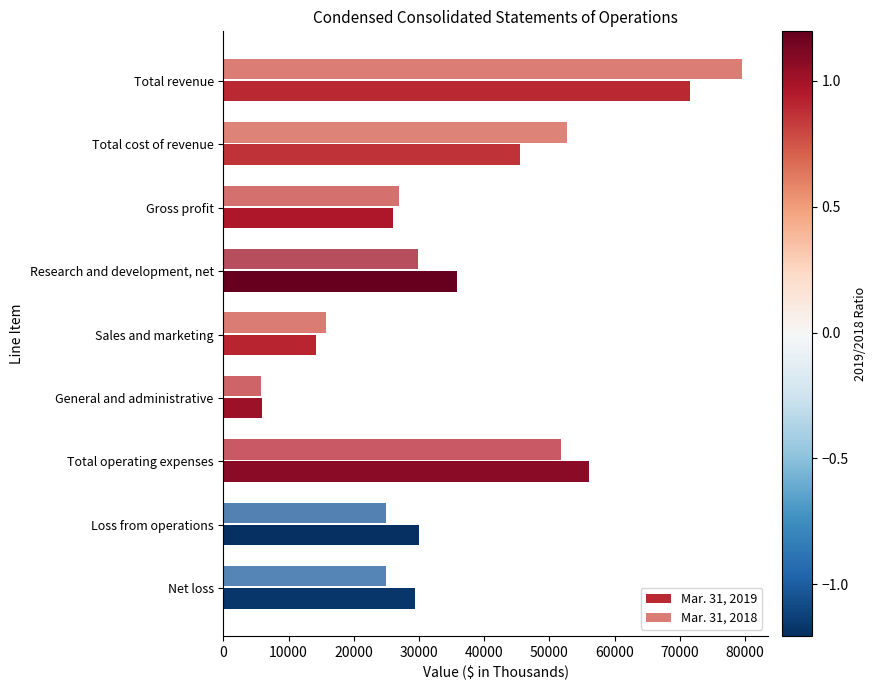

Count the number of data series in this chart.

2